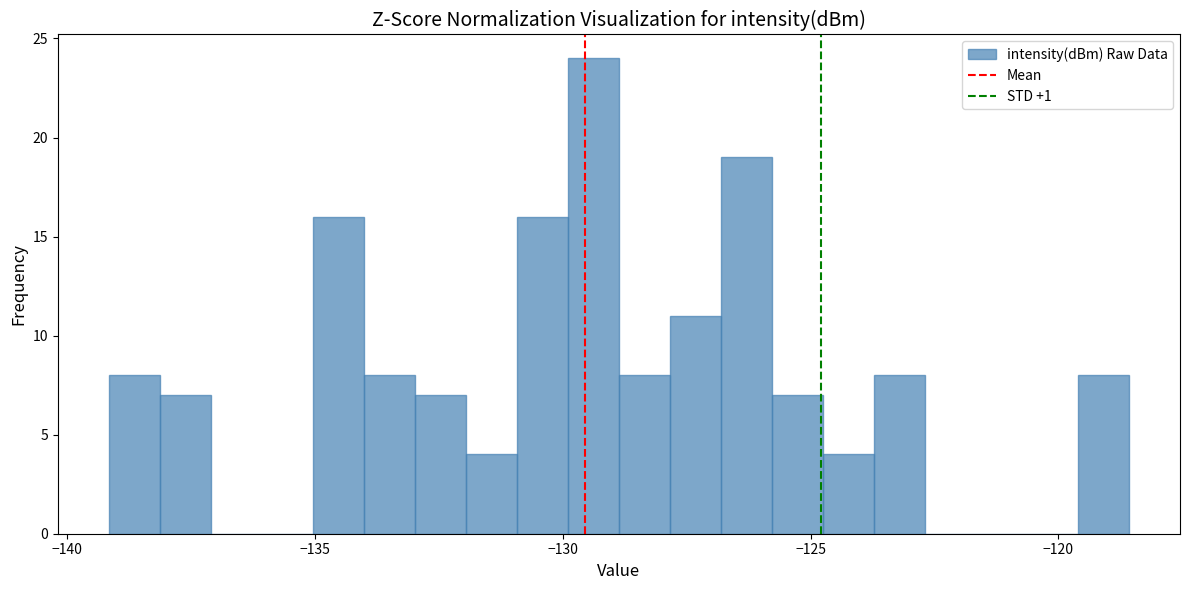

Around what value on the x-axis is the tallest bar? Give the approximate position of its centre, as read against the axis.

-129.5